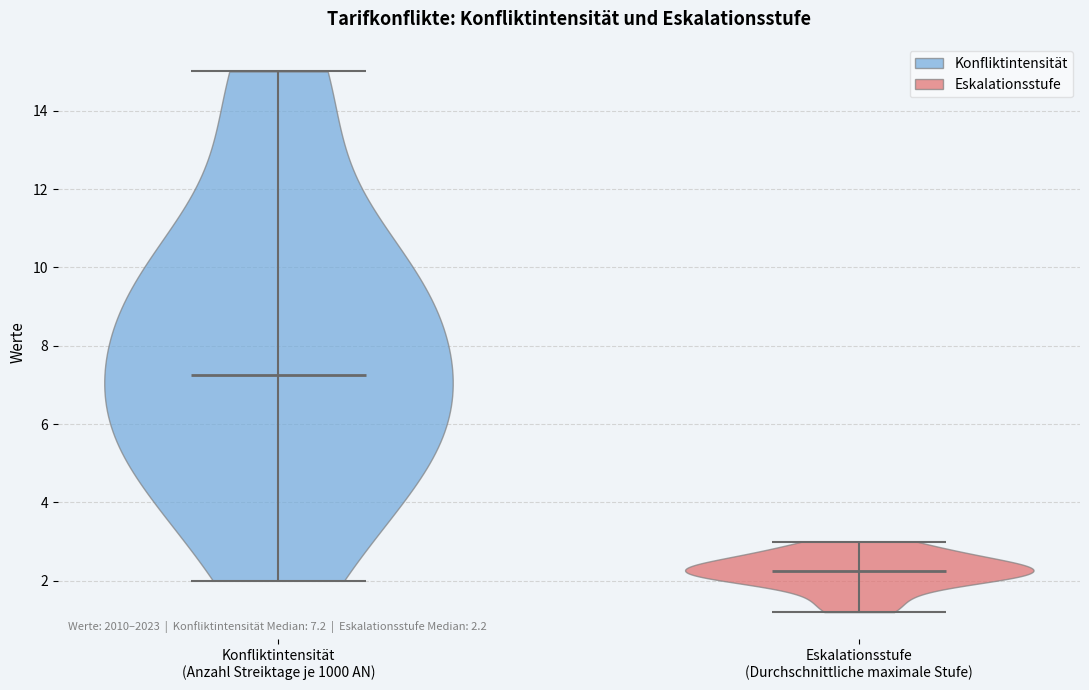

Which violin has the lowest median line?

Eskalationsstufe (Durchschnittliche maximale Stufe)